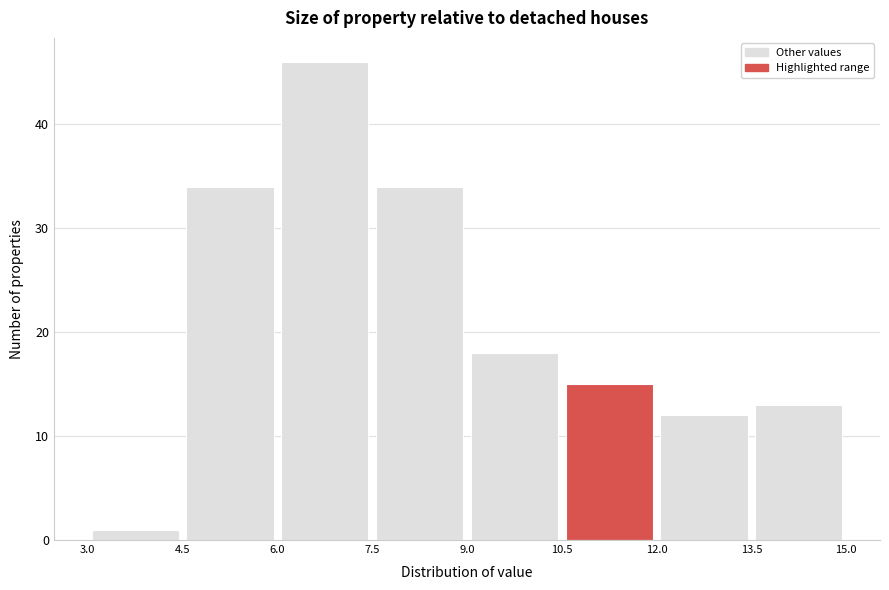

What is the height of the bar covering 7.5 to 9.0 on the x-axis? The values are not printed on the chart, so give them approximately, as read against the axis.

34